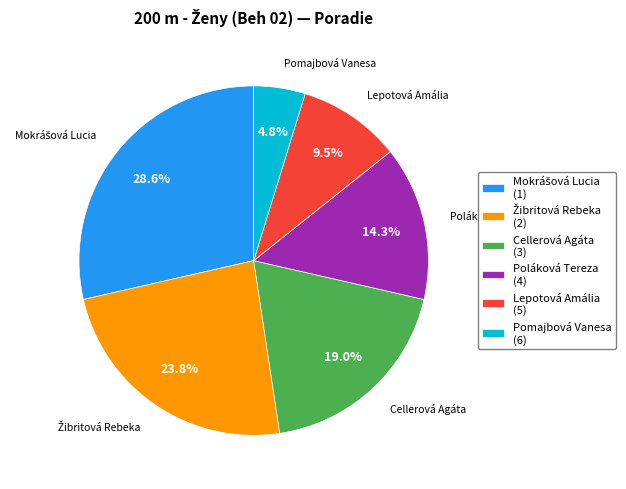

Which category has the smallest portion of the pie?

Pomajbová Vanesa